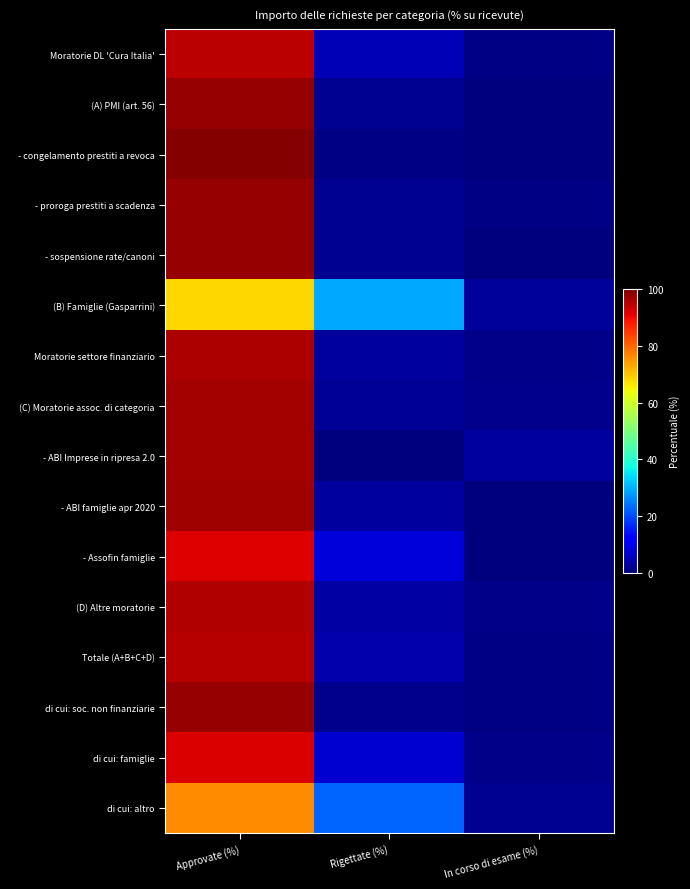

What is the spread (max minus min) of values at Approvate (%)?

31.4